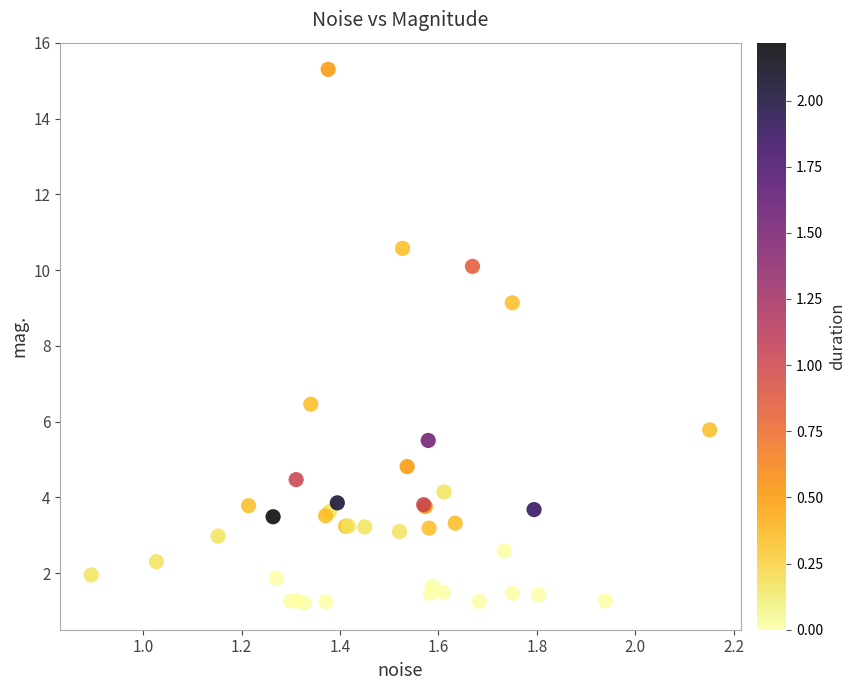

What Y value in the scatter plot is closest to 8?

9.1